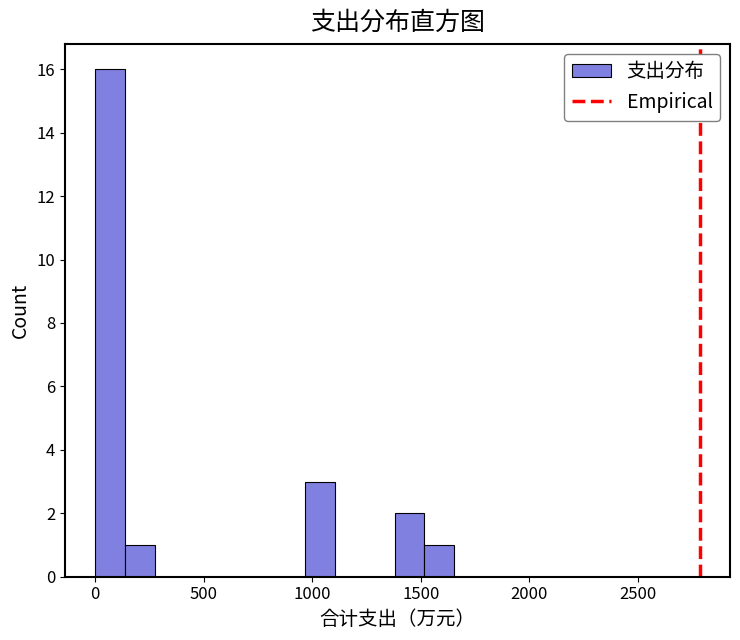

Around what value on the x-axis is the tallest bar? Give the approximate position of its centre, as read against the axis.

50